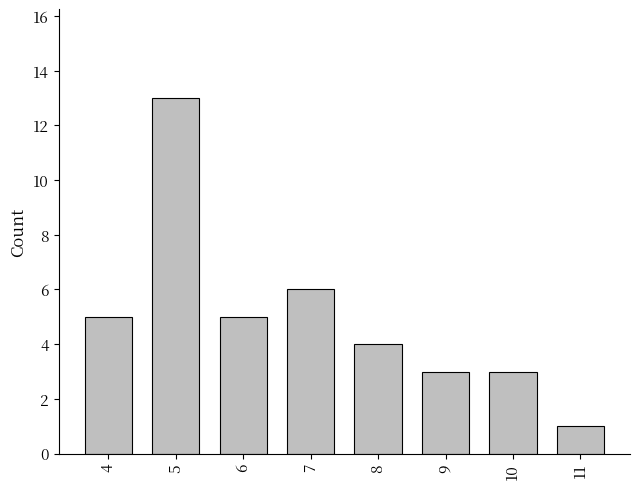

Is it true that the value at 11 is 1?

True